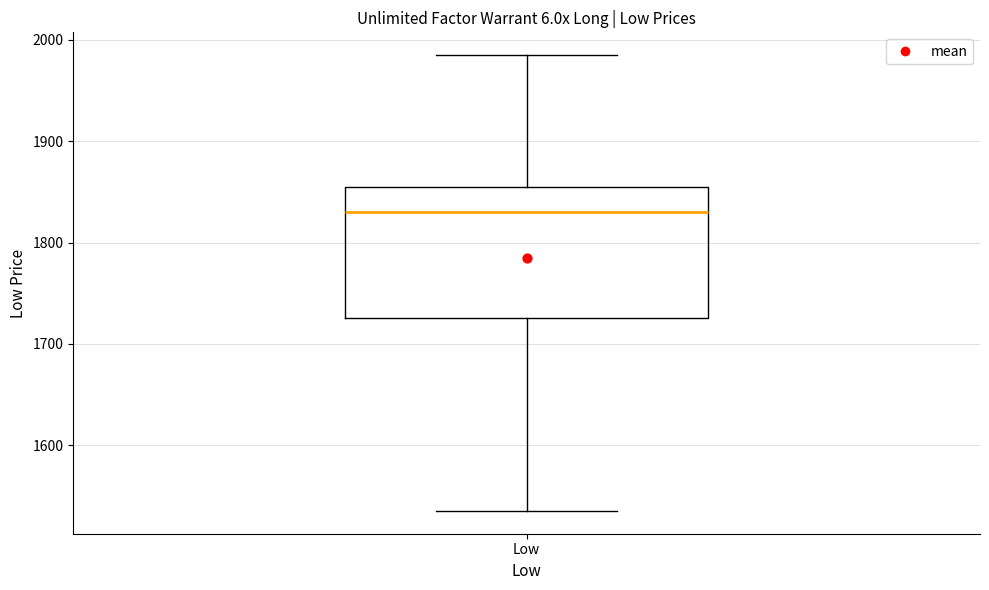

Read this box plot against the y-axis: the position of the median line, the range covered by the box, and the ends of both whiskers. The values are not printed on the chart, so give them approximately, as read against the axis.

median 1830, box 1730 to 1860, whiskers 1540 to 1990